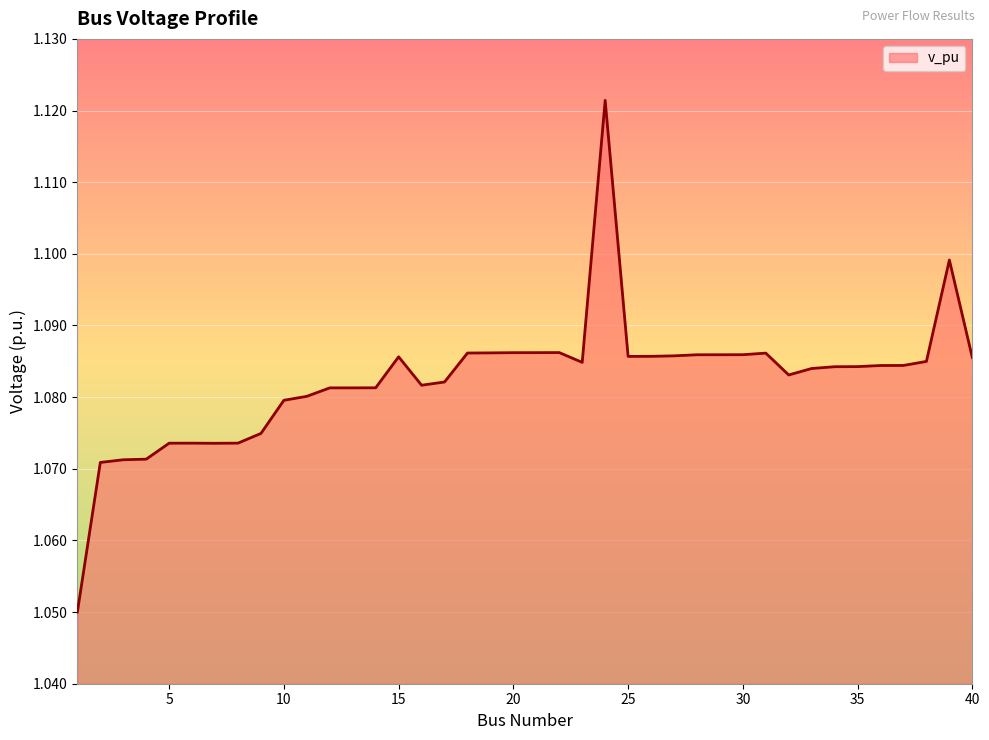

Reading left to right, what are all the values shown in this chart?

1=1.1	2=1.1	3=1.1	4=1.1	5=1.1	6=1.1	7=1.1	8=1.1	9=1.1	10=1.1	11=1.1	12=1.1	13=1.1	14=1.1	15=1.1	16=1.1	17=1.1	18=1.1	19=1.1	20=1.1	21=1.1	22=1.1	23=1.1	24=1.1	25=1.1	26=1.1	27=1.1	28=1.1	29=1.1	30=1.1	31=1.1	32=1.1	33=1.1	34=1.1	35=1.1	36=1.1	37=1.1	38=1.1	39=1.1	40=1.1